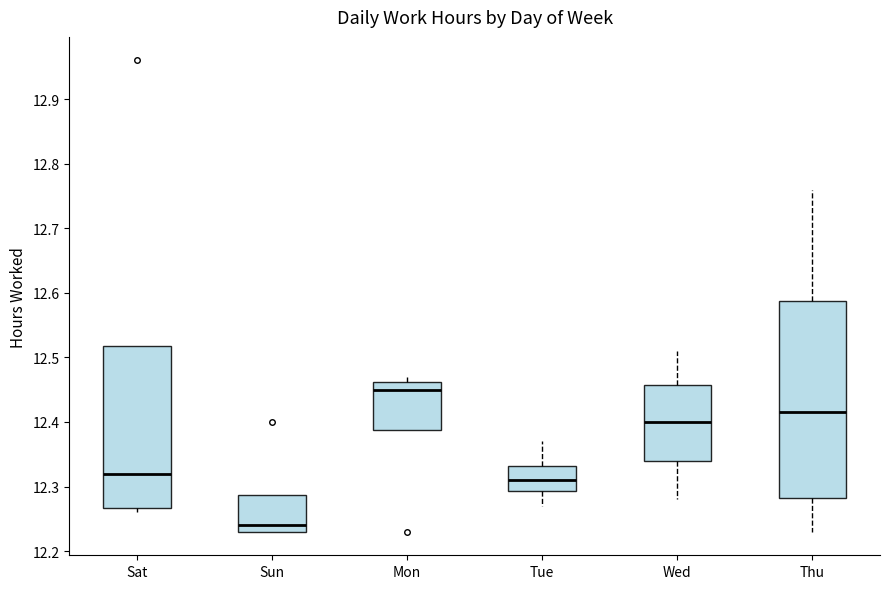

Where is the upper edge of the box for Sat on the y-axis? The values are not printed on the chart, so give them approximately, as read against the axis.

12.52